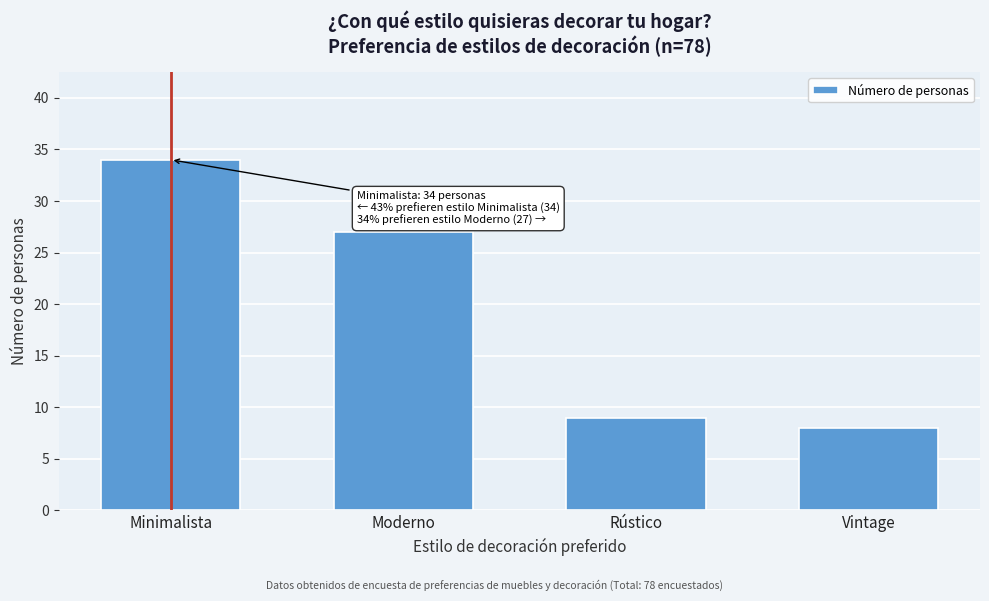

Reading left to right, what are all the values shown in this chart?

Minimalista=34	Moderno=27	Rústico=9	Vintage=8